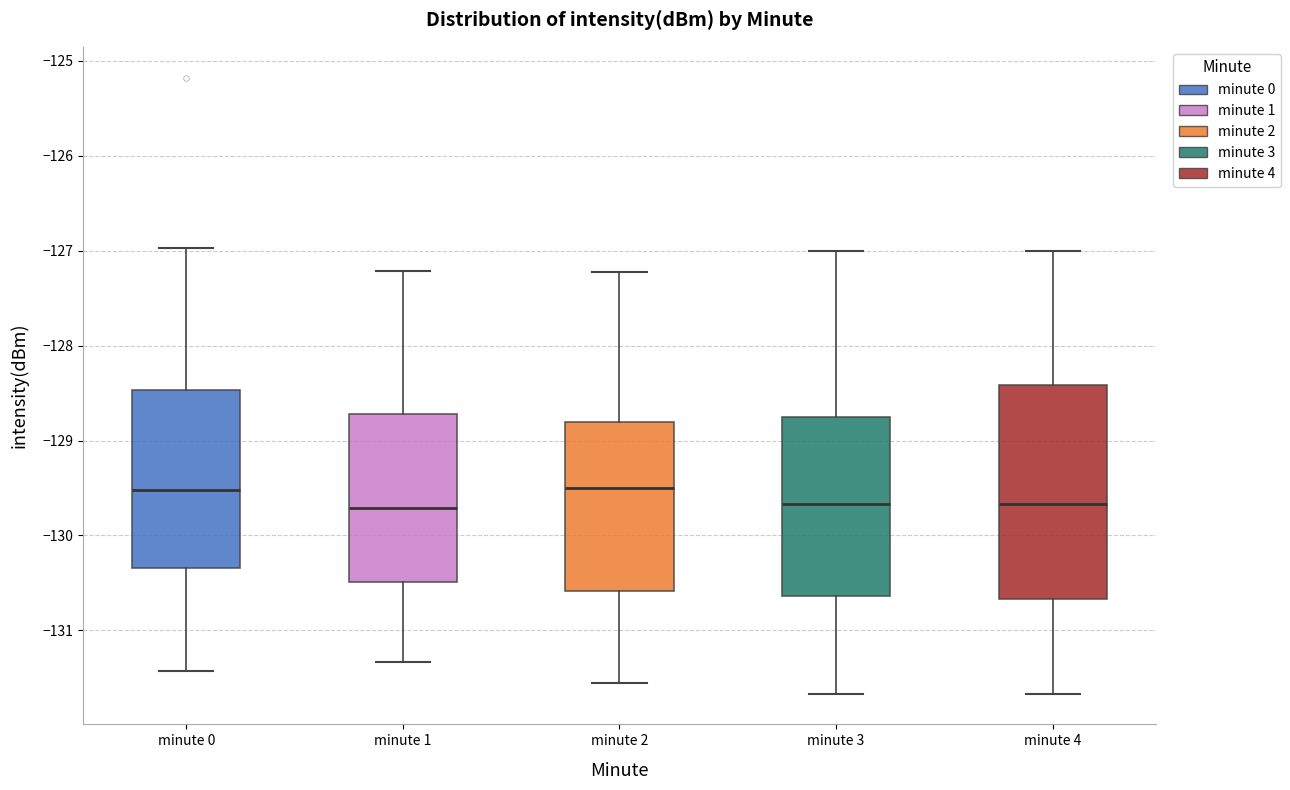

Reading left to right, transcribe this box plot: for each box, give where its median line is, the range the box spans, and where its two whiskers end, as read against the y-axis. The values are not printed on the chart, so give them approximately, as read against the axis.

minute 0: median -129.5, box -130.3 to -128.5, whiskers -131.4 to -127.0
minute 1: median -129.7, box -130.5 to -128.7, whiskers -131.3 to -127.2
minute 2: median -129.5, box -130.6 to -128.8, whiskers -131.6 to -127.2
minute 3: median -129.7, box -130.6 to -128.8, whiskers -131.7 to -127.0
minute 4: median -129.7, box -130.7 to -128.4, whiskers -131.7 to -127.0